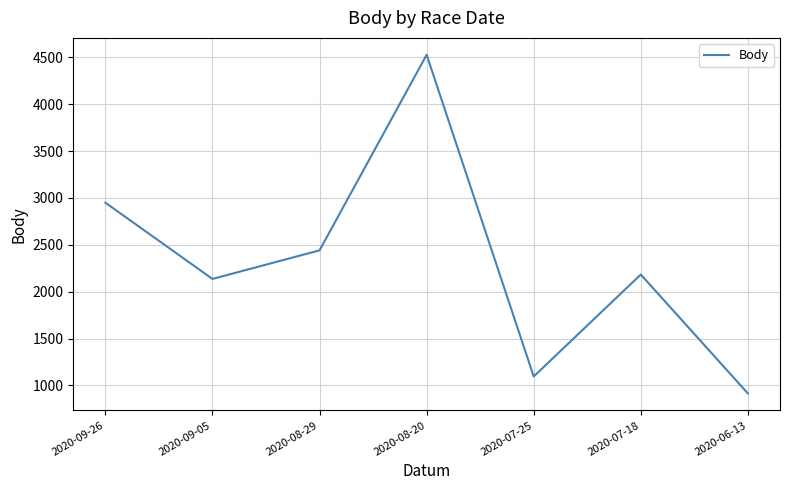

What is the greatest value displayed?

4526